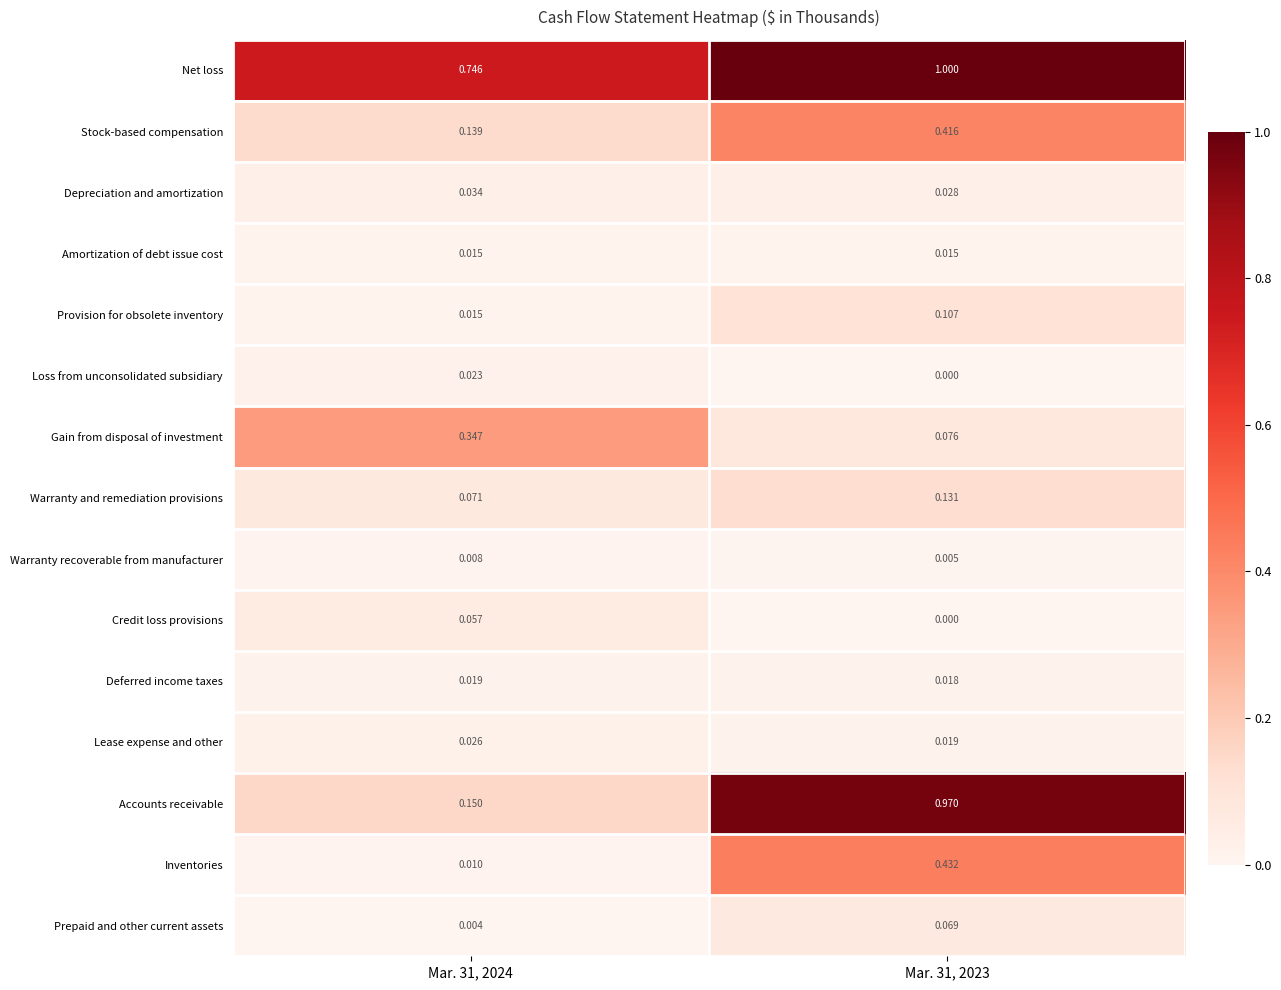

Which series has the widest spread of values?

Accounts receivable